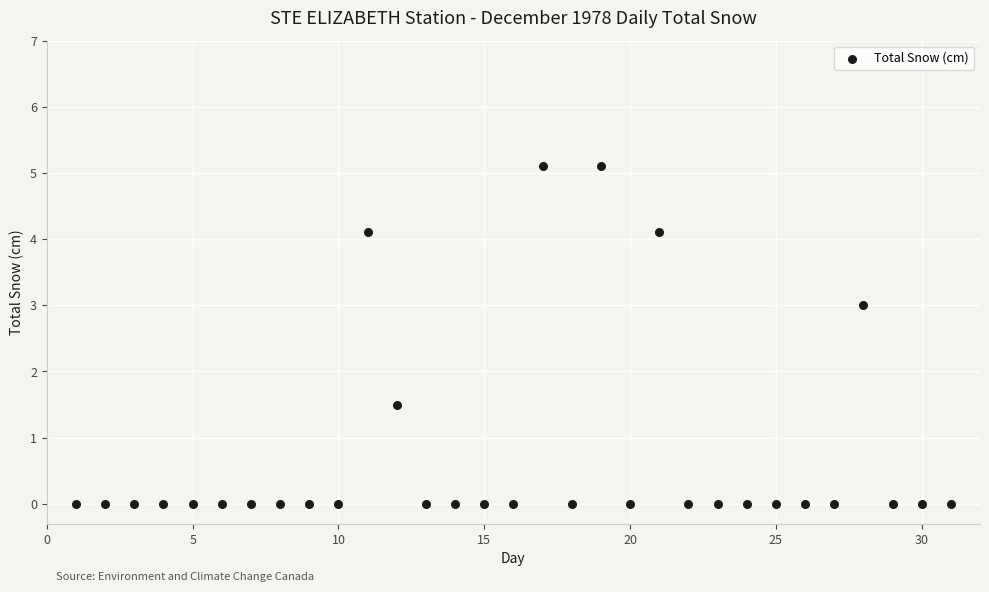

What Y value in the scatter plot is closest to 2?

1.5